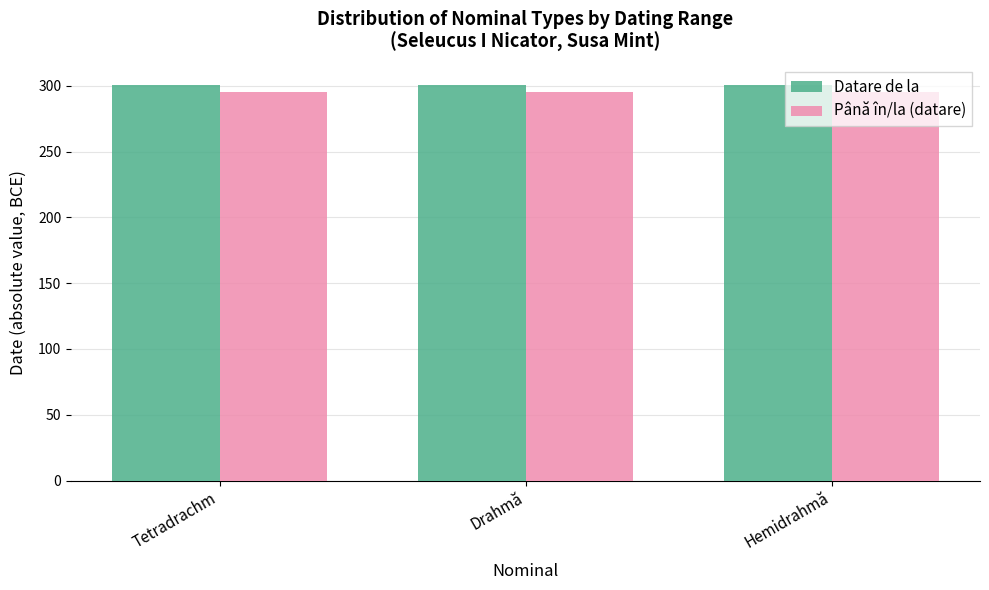

What is the approximate value of Datare de la at Drahmă?

301